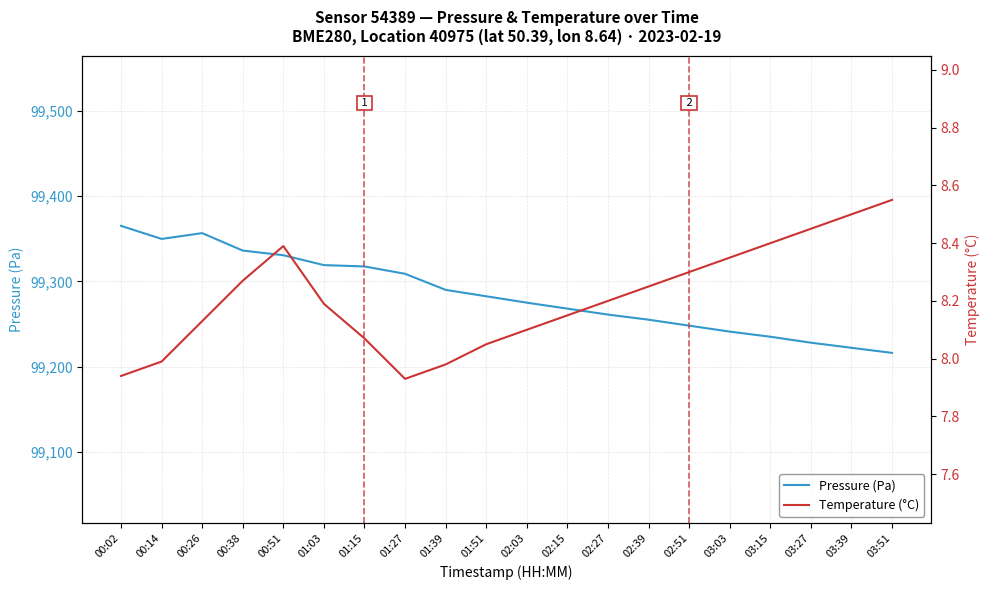

At 01:51, list the series in order from smallest to largest.

Temperature (°C), Pressure (Pa)